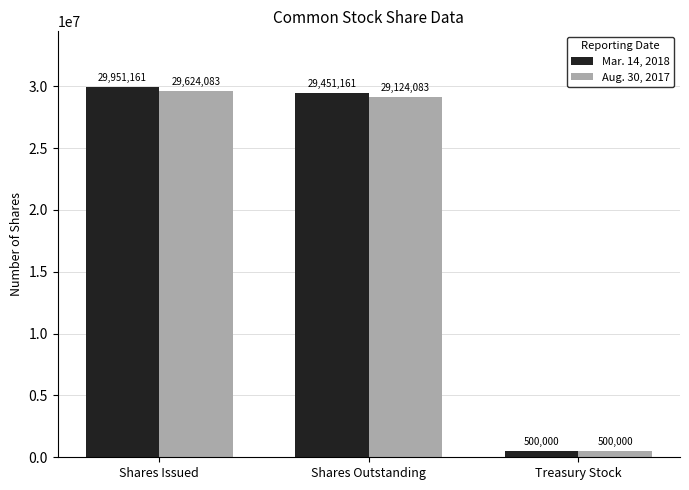

Reading left to right, extract all data points from this chart.

Mar. 14, 2018: Shares Issued=29951161	Shares Outstanding=29451161	Treasury Stock=500000
Aug. 30, 2017: Shares Issued=29624083	Shares Outstanding=29124083	Treasury Stock=500000